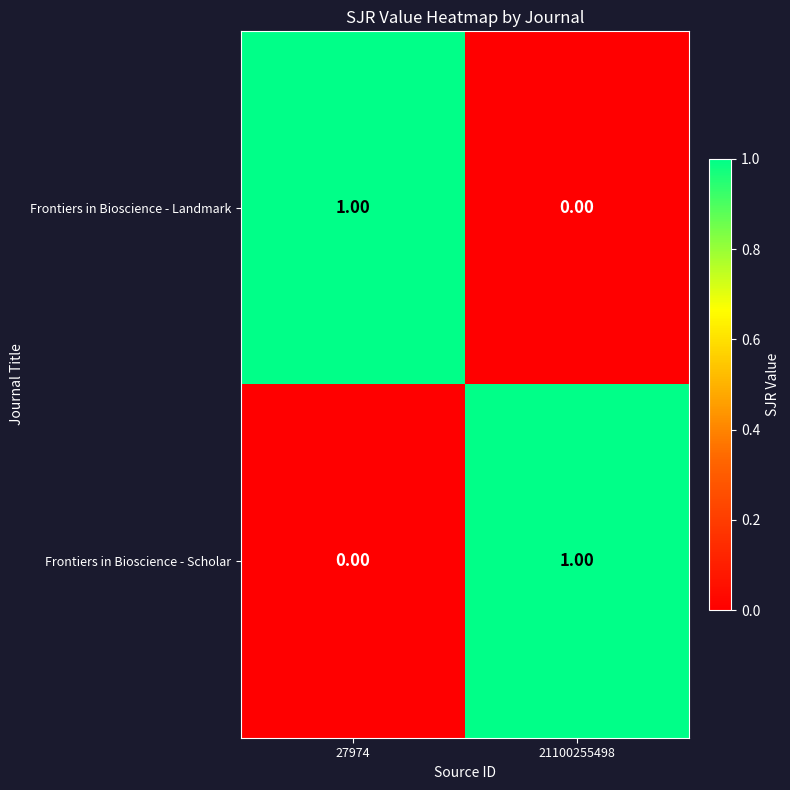

How many positive values does the Frontiers in Bioscience - Scholar series have?

1